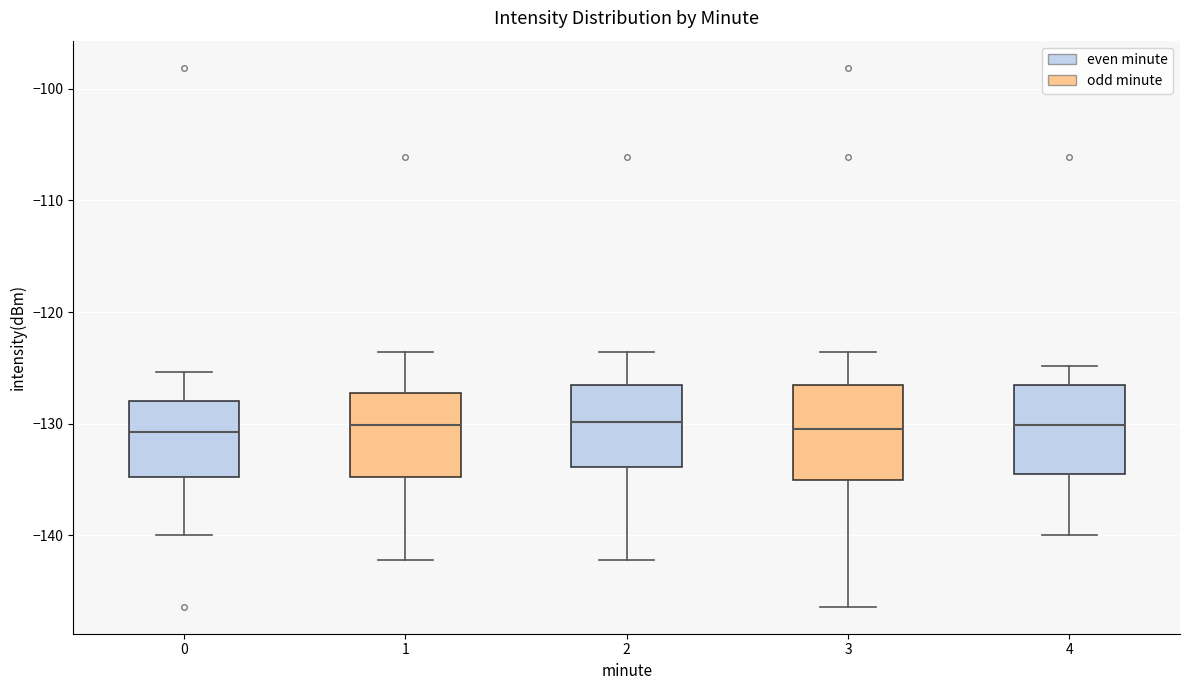

Where is the lower edge of the box at x = 0 on the y-axis? The values are not printed on the chart, so give them approximately, as read against the axis.

-135